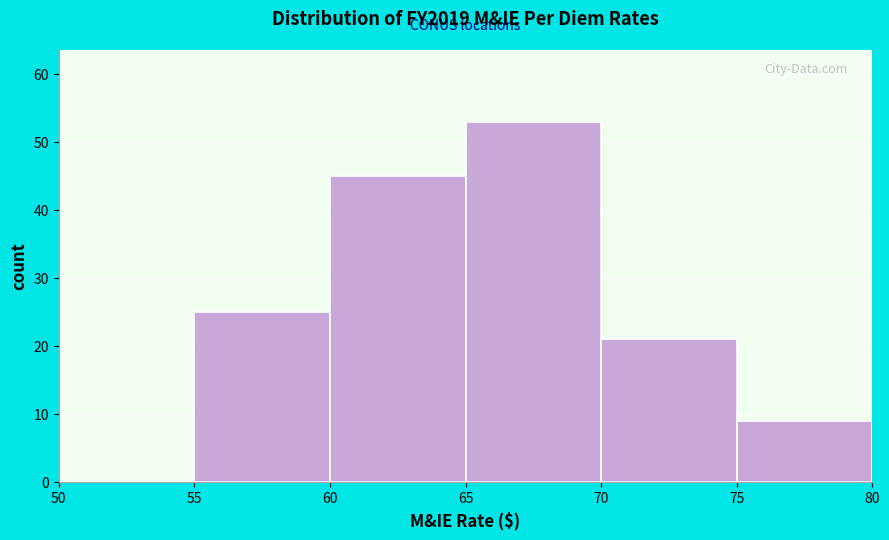

Reading left to right, transcribe this chart: for each bar, give the range it covers on the x-axis and its height. The values are not printed on the chart, so give them approximately, as read against the axis.

50 to 55: 0
55 to 60: 25
60 to 65: 45
65 to 70: 53
70 to 75: 21
75 to 80: 9